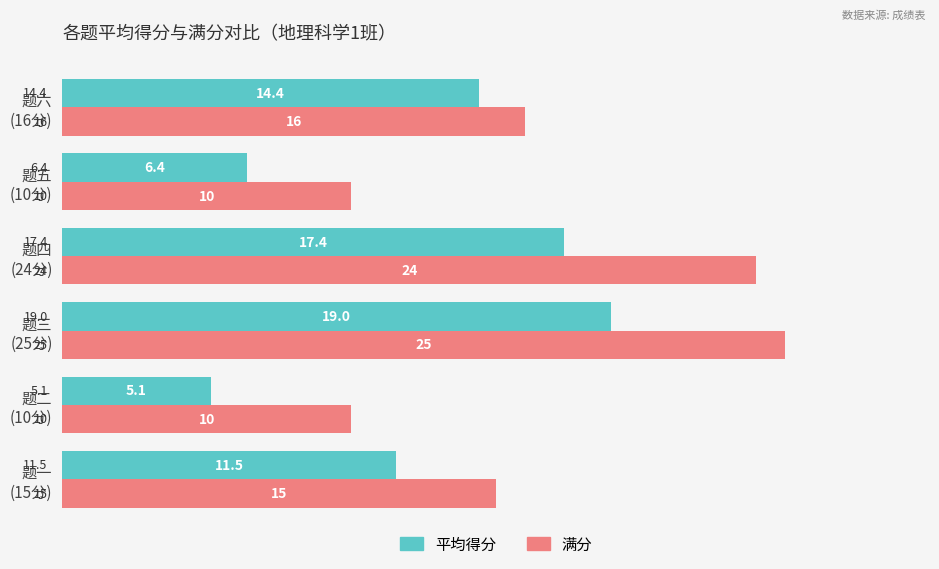

Which series has the largest total across all categories?

满分